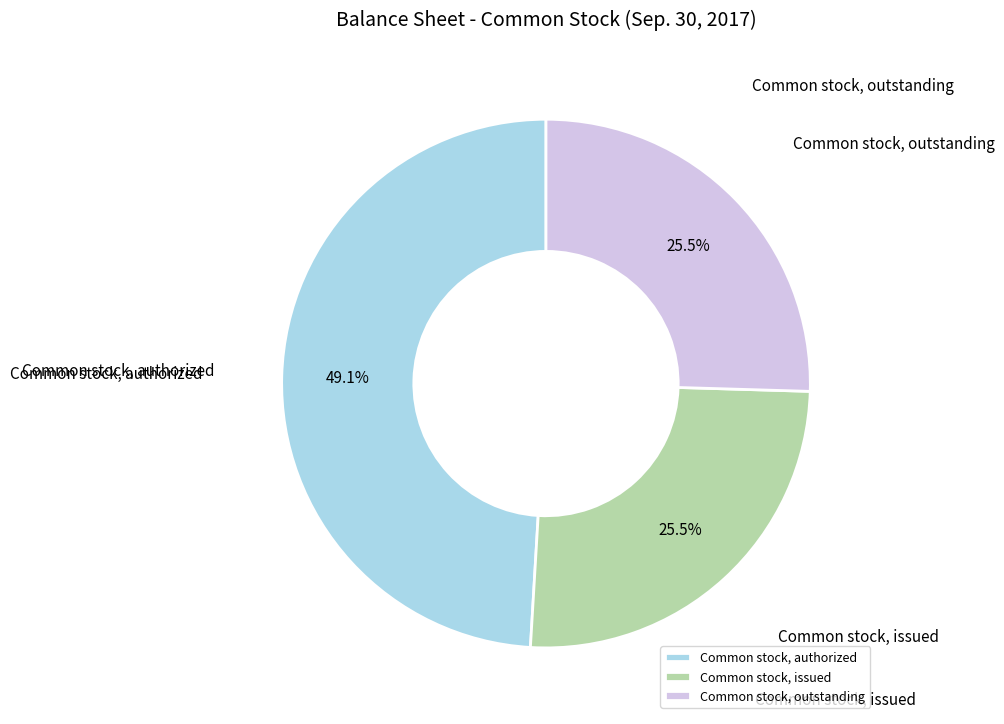

Approximately how many times larger is the value at Common stock, authorized compared to Common stock, outstanding?

1.9